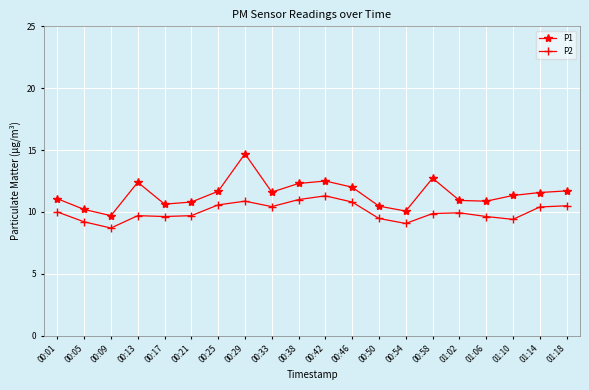

At 01:18, list the series in order from smallest to largest.

P2, P1